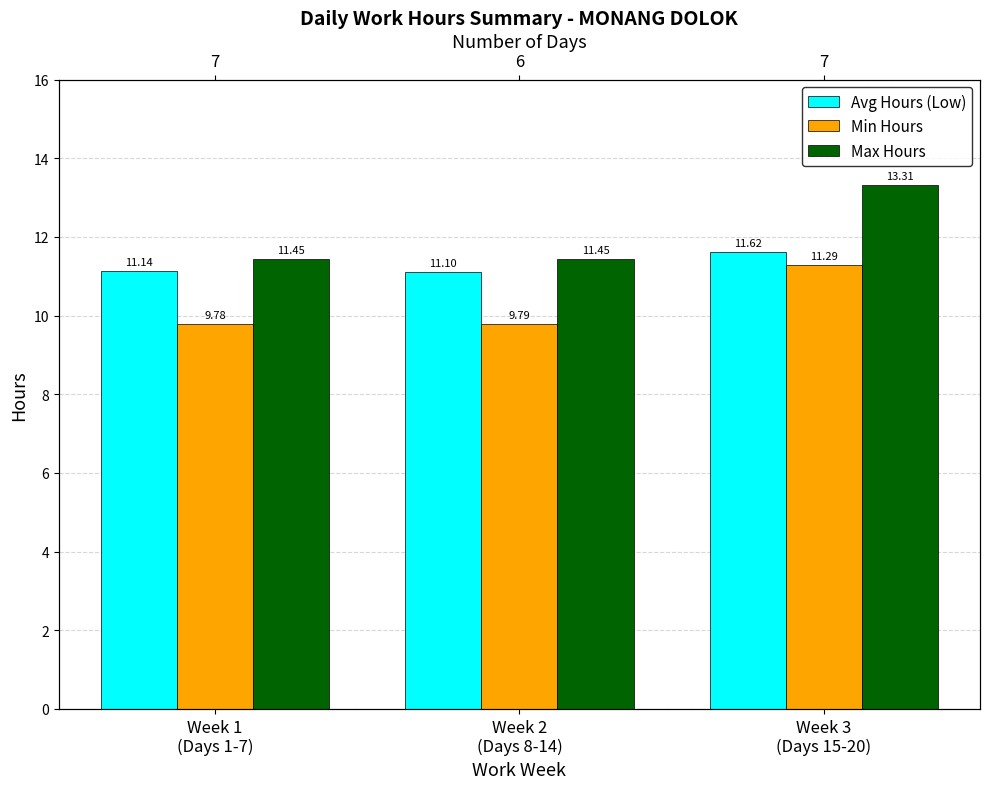

Which series has the largest range (max minus min)?

Max Hours